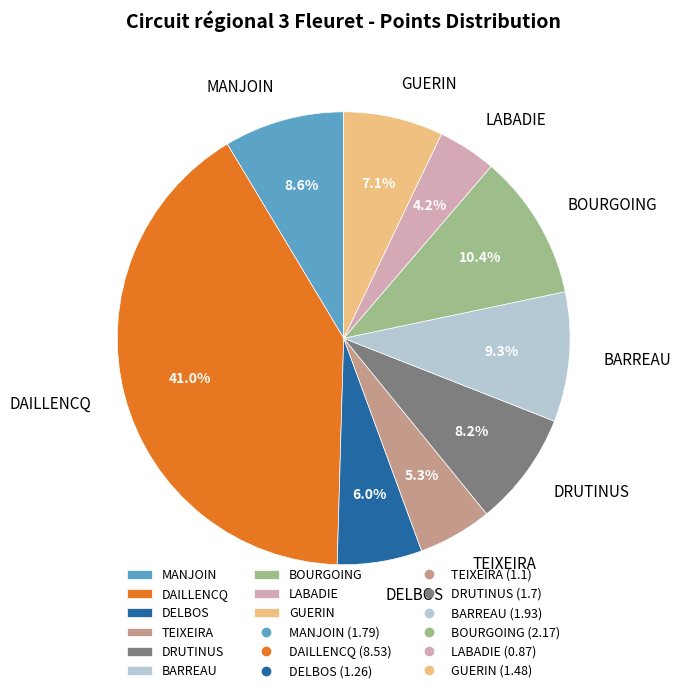

To the nearest percent, what is the average slice percentage?

11%